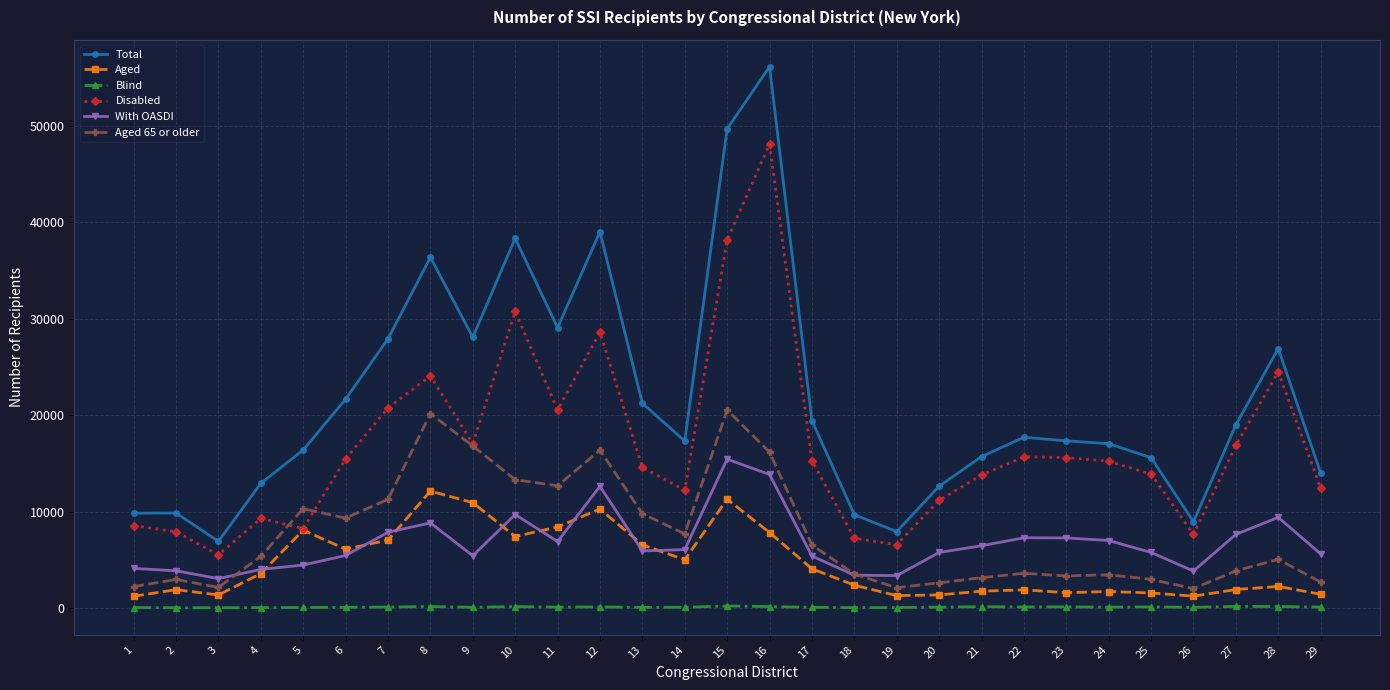

At which category does the chart reach its peak across all series?

16